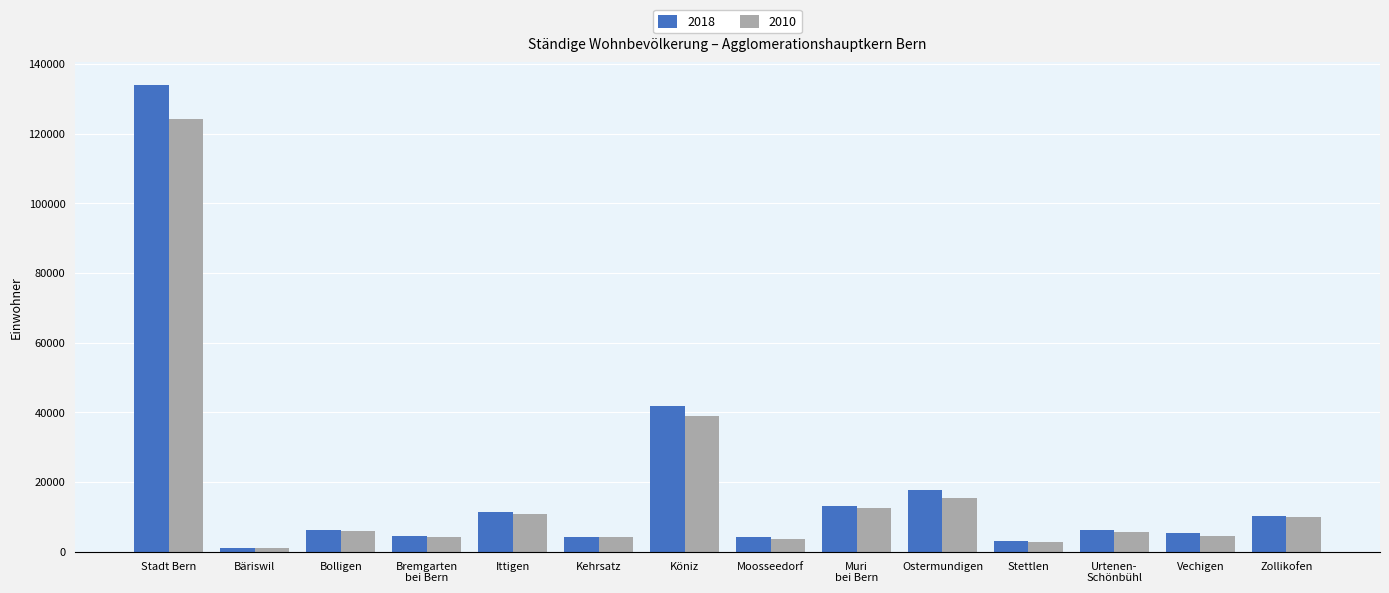

The value of 2018 at Köniz is 41784. True or false?

True